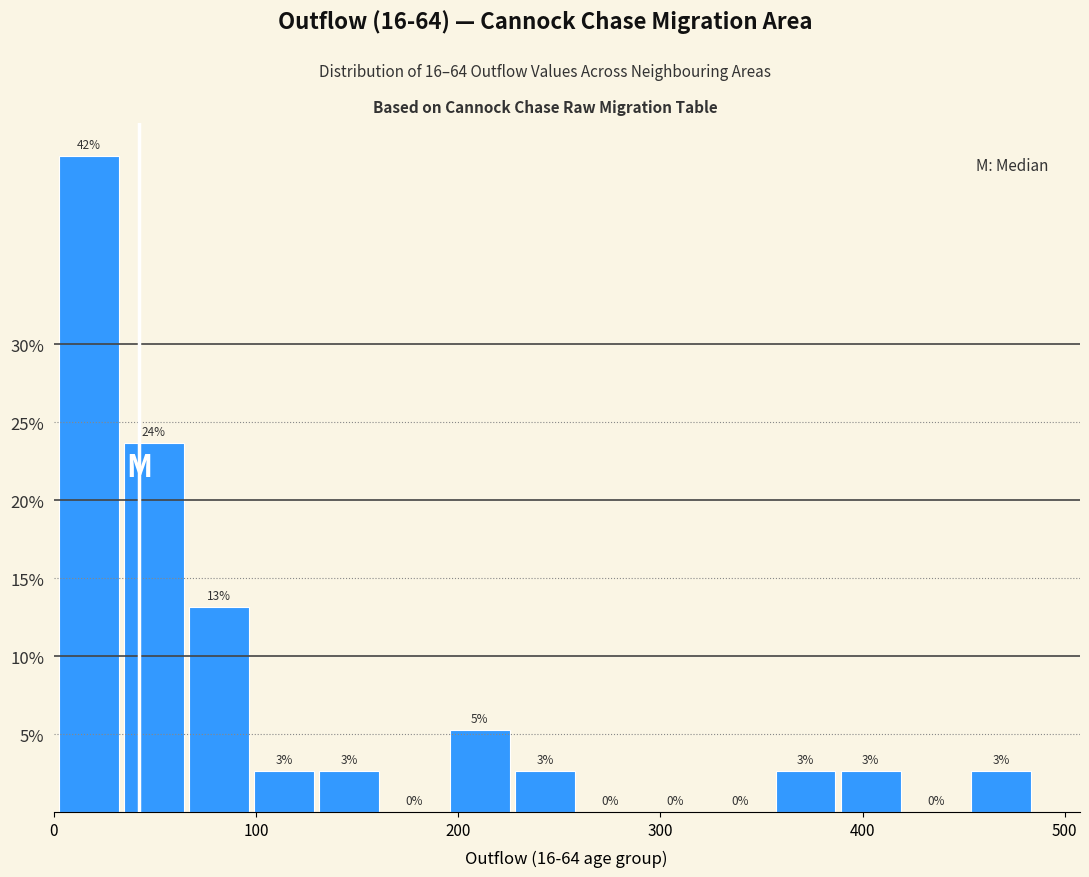

Around what value on the x-axis is the tallest bar? Give the approximate position of its centre, as read against the axis.

20